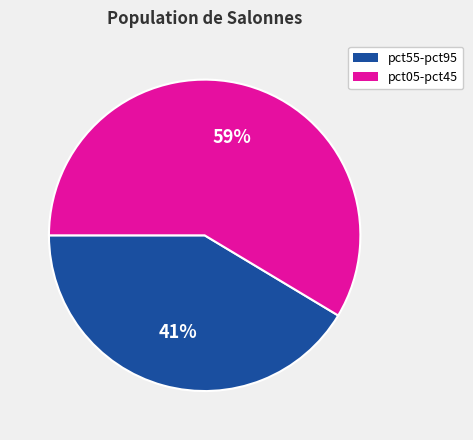

To the nearest percent, what is the average slice percentage?

50%